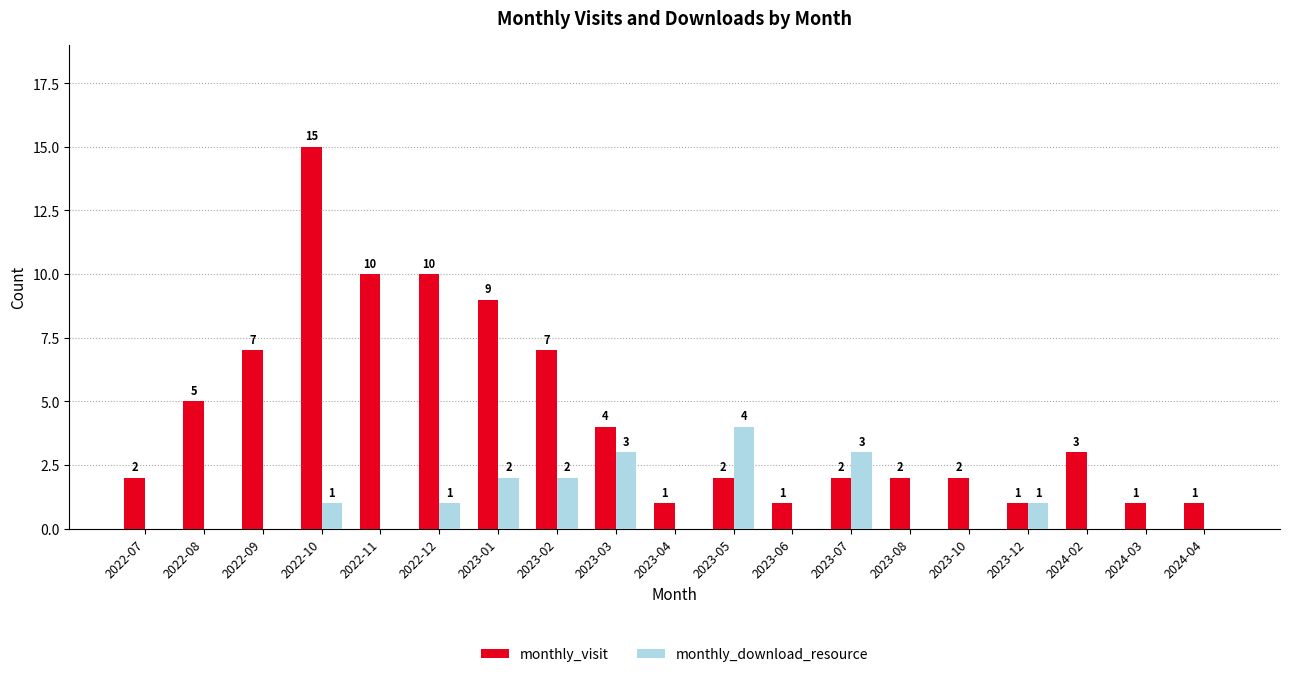

Reading left to right, list all the values displayed in this chart.

monthly_visit: 2	5	7	15	10	10	9	7	4	1	2	1	2	2	2	1	3	1	1
monthly_download_resource: 0	0	0	1	0	1	2	2	3	0	4	0	3	0	0	1	0	0	0